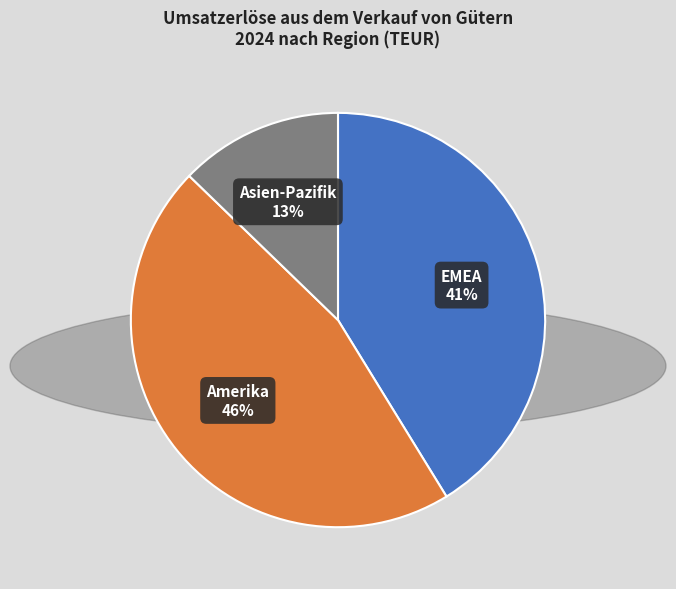

What is the largest slice in the pie chart?

Amerika